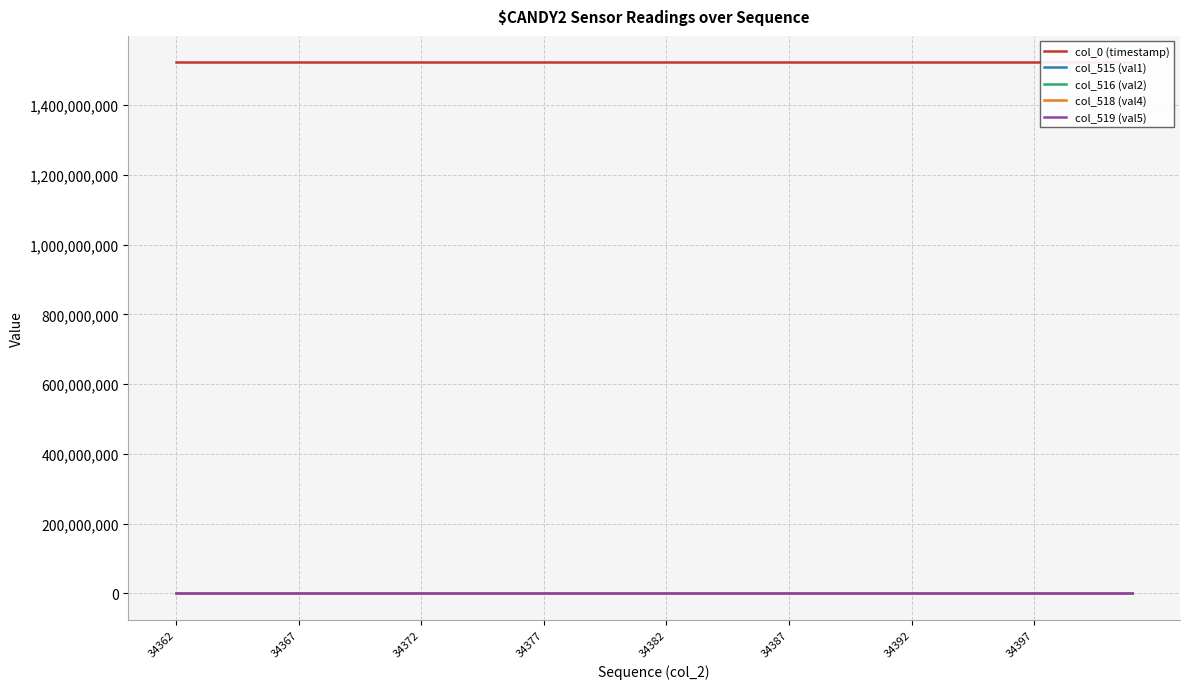

Is it true that col_515 (val1) equals 6405.0 at 34377?

True